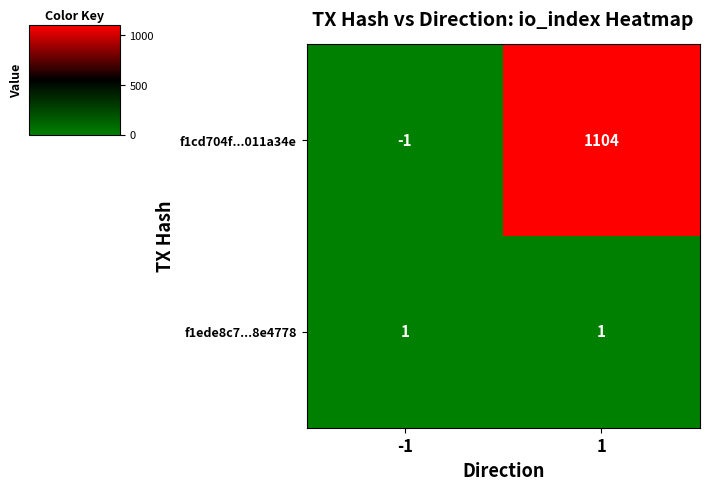

Reading right to left, extract all data points from this chart.

f1cd704f...011a34e: 1104	-1
f1ede8c7...8e4778: 1	1